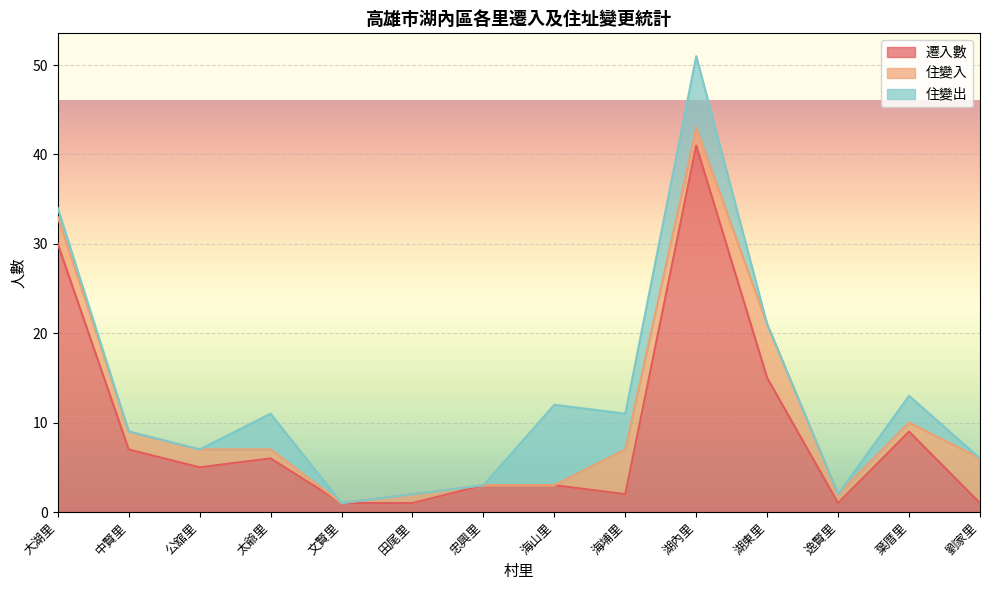

Where is 遷入數 nearest to the value 21?

湖東里